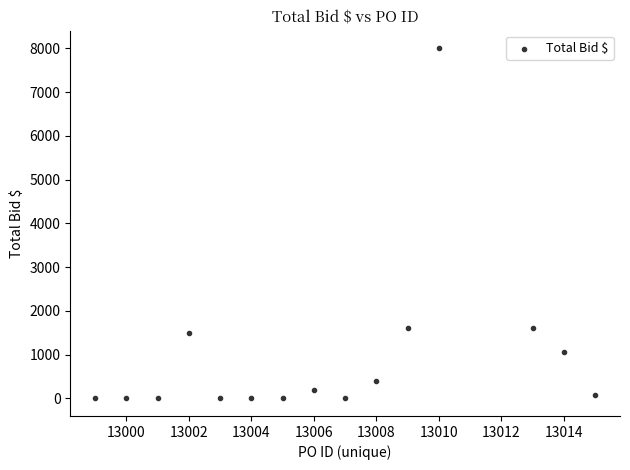

What is the range of X values (max minus min)?

16